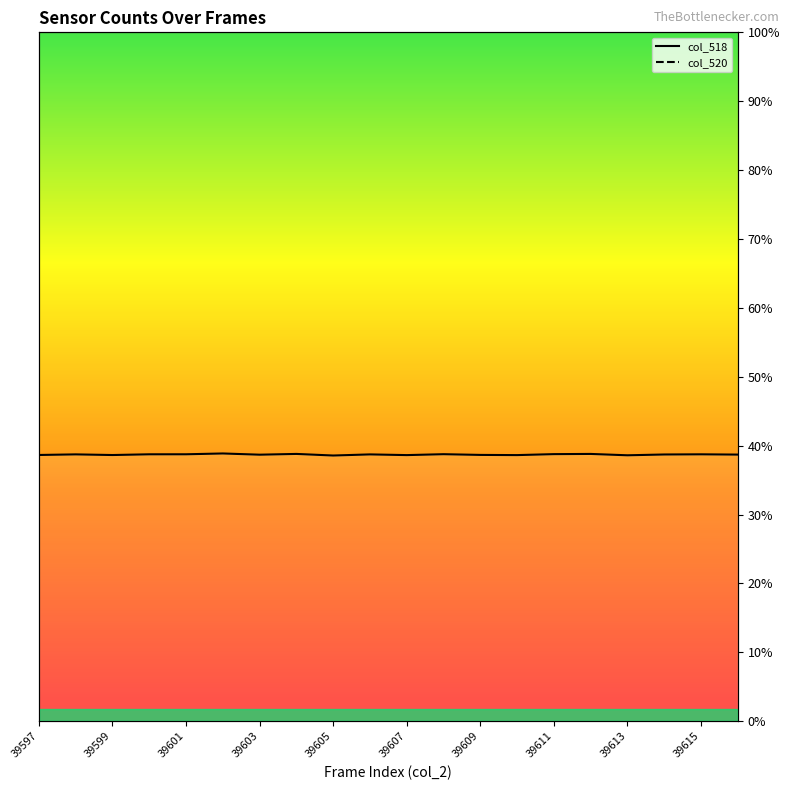

Which label corresponds to the smallest value in the chart?

39605